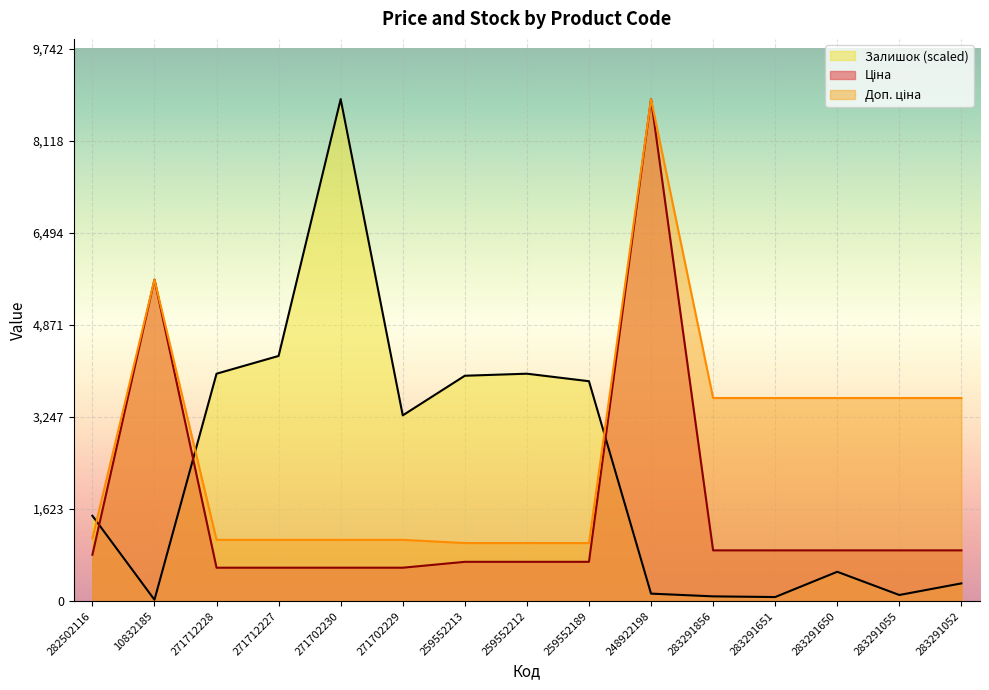

At which category does the chart reach its minimum across all series?

10832185